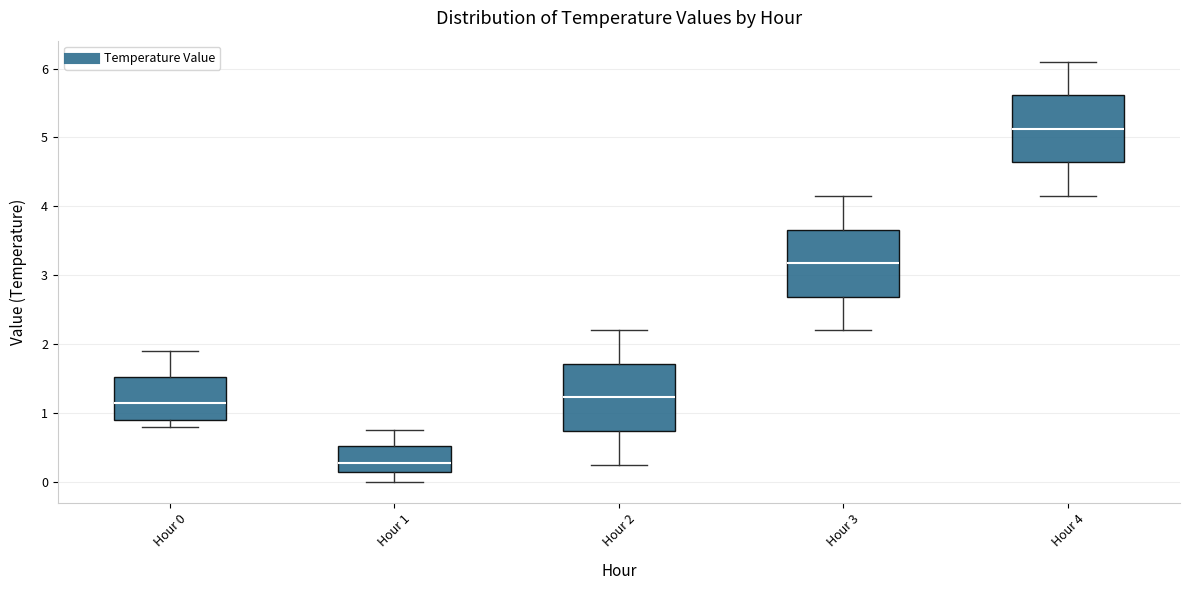

Reading left to right, transcribe this box plot: for each box, give where its median line is, the range the box spans, and where its two whiskers end, as read against the y-axis. The values are not printed on the chart, so give them approximately, as read against the axis.

Hour 0: median 1.2, box 0.9 to 1.5, whiskers 0.8 to 1.9
Hour 1: median 0.3, box 0.1 to 0.5, whiskers 0.0 to 0.8
Hour 2: median 1.2, box 0.7 to 1.7, whiskers 0.3 to 2.2
Hour 3: median 3.2, box 2.7 to 3.7, whiskers 2.2 to 4.2
Hour 4: median 5.1, box 4.6 to 5.6, whiskers 4.2 to 6.1